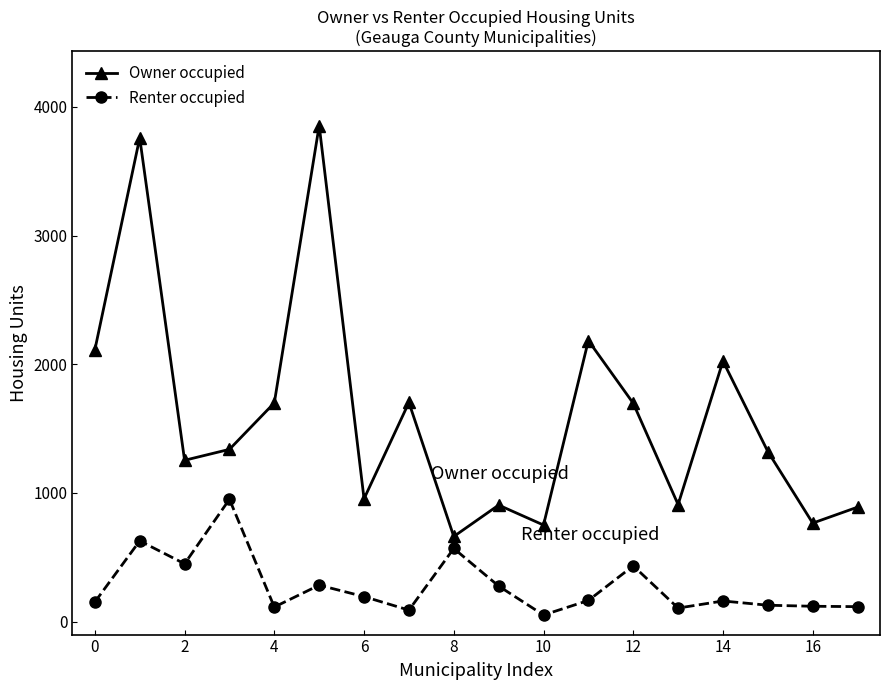

At how many categories does at least one series exceed 1569?

8